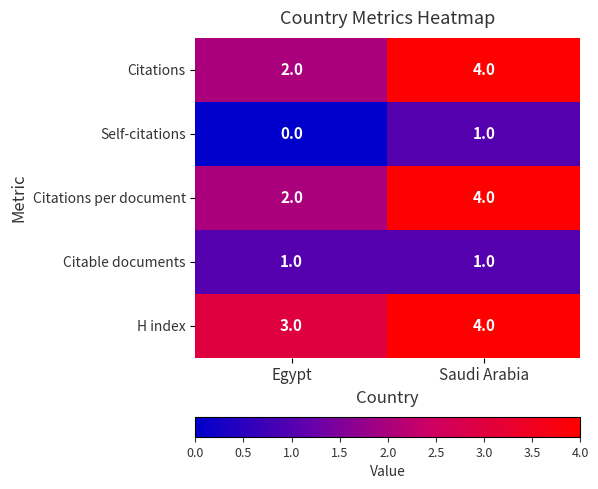

What is the minimum value for H index?

3